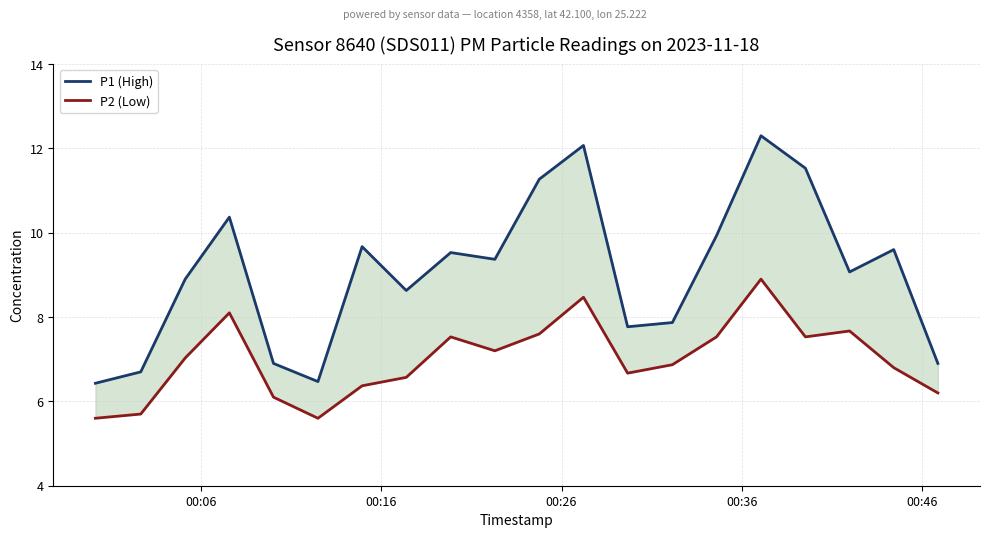

Rank the series by their maximum value, from highest to lowest.

P1 (High), P2 (Low)